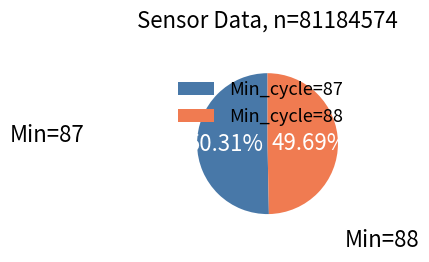

Is the sum of Min_cycle=87 and Min_cycle=88 greater than half?

Yes